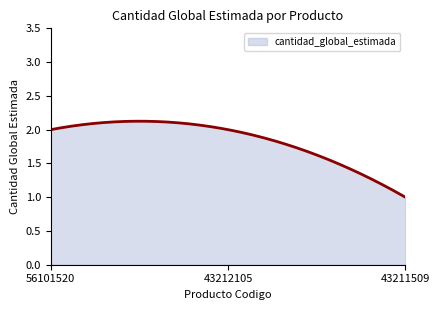

Is this an area chart (filled region under the line)?

Yes